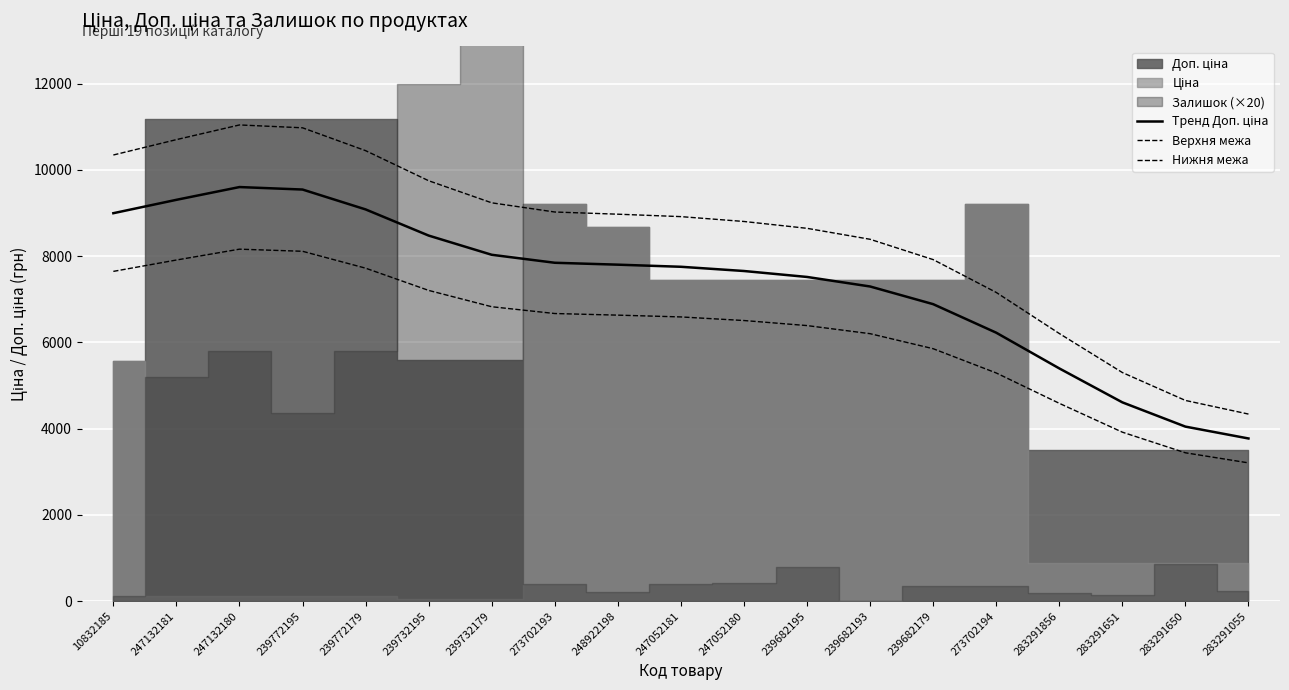

The value of Тренд Доп. ціна at 247052181 is 7751.4. True or false?

True